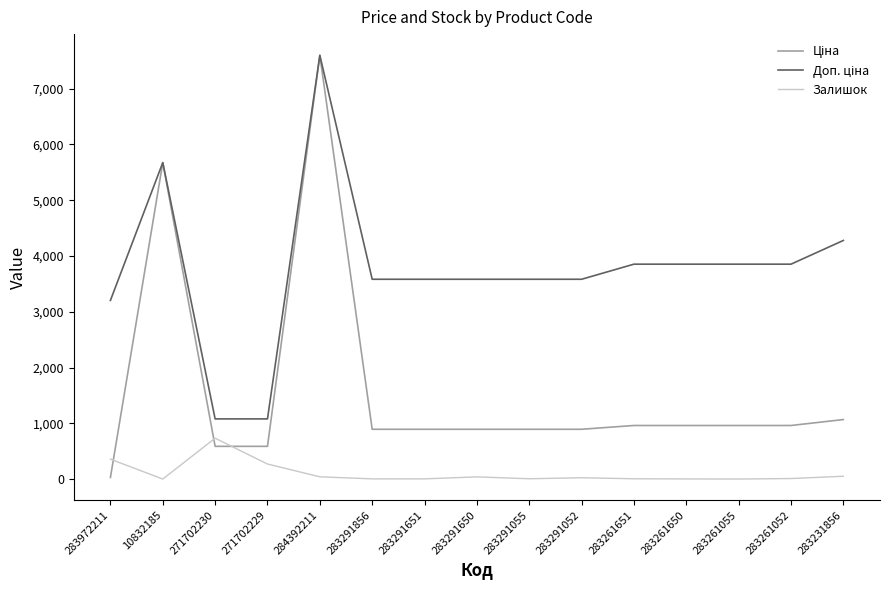

At which label does Залишок reach its peak?

271702230